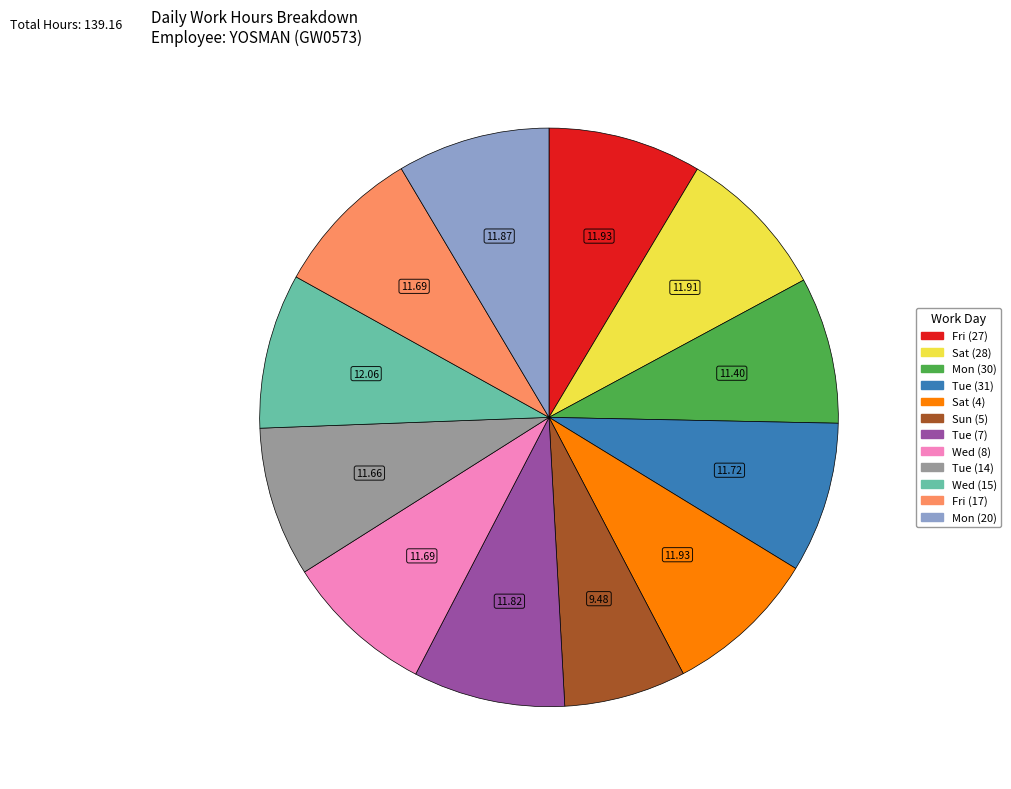

Is there a majority slice in this chart?

No